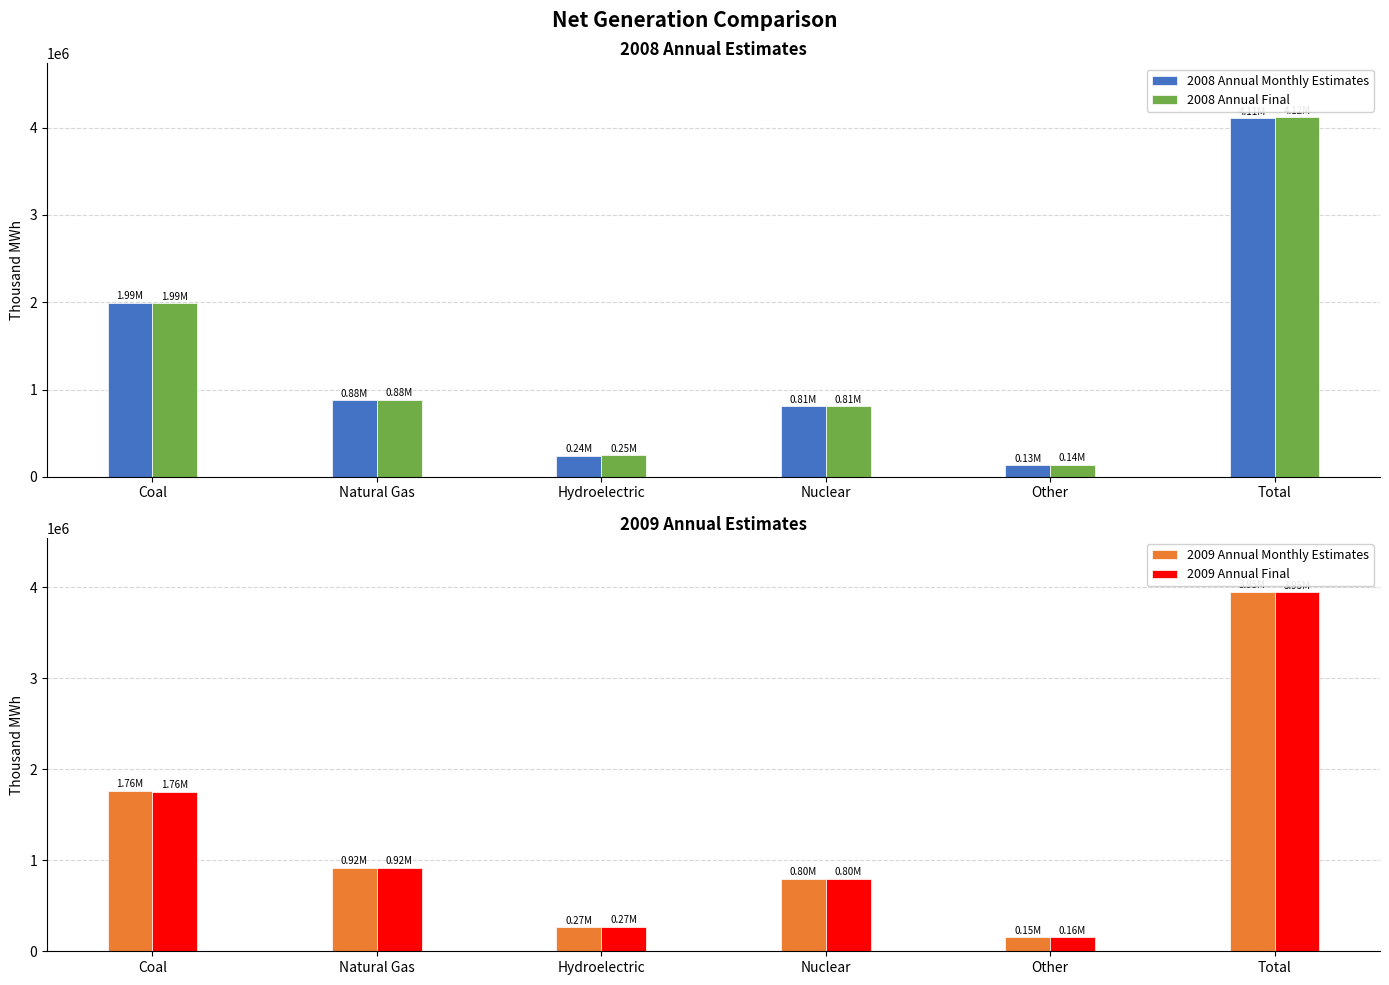

At which label is 2009 Annual Final closest to 2053269?

Coal